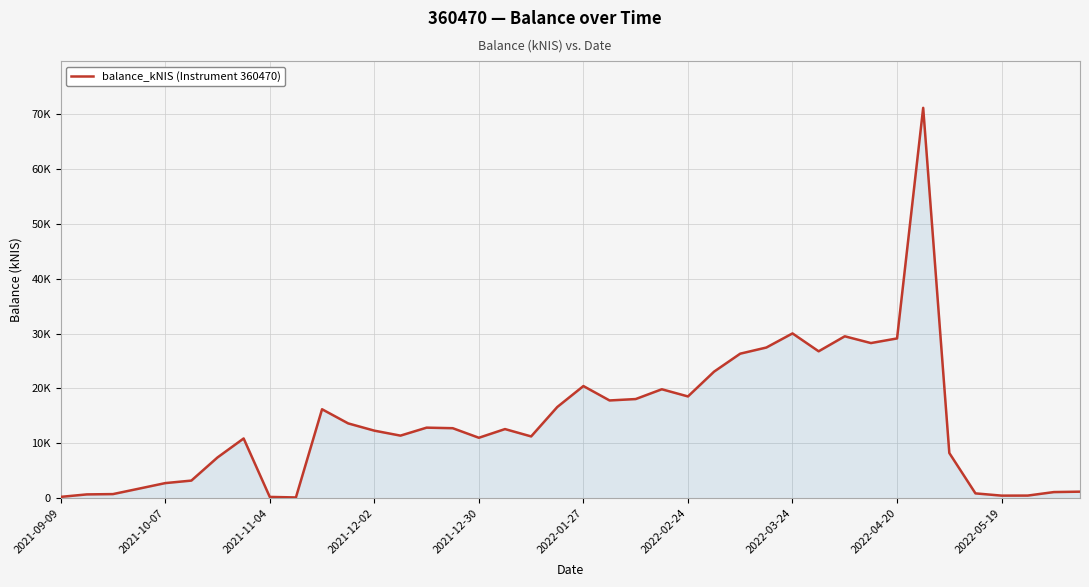

Is this an area chart (filled region under the line)?

Yes